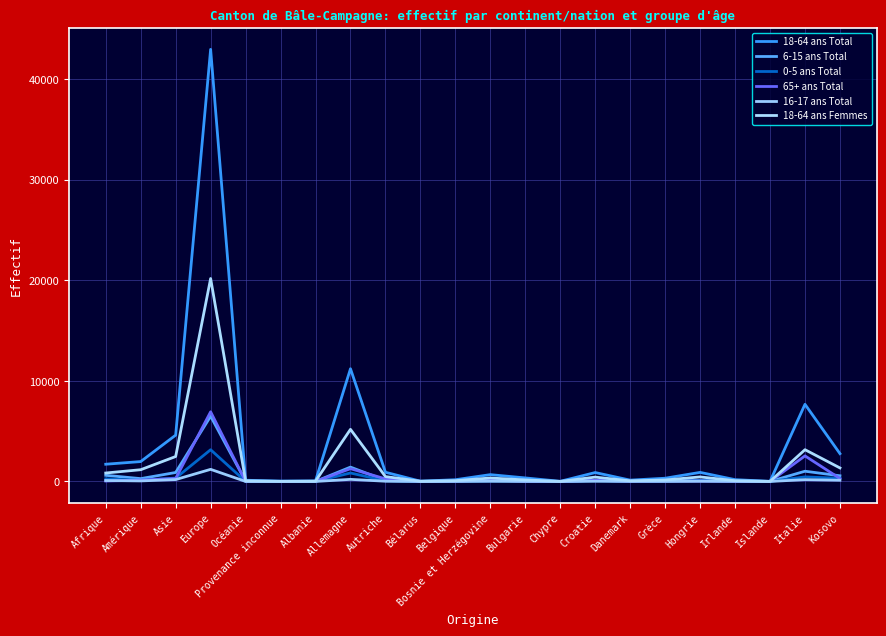

Rank the series by their maximum value, from lowest to highest.

16-17 ans Total, 0-5 ans Total, 6-15 ans Total, 65+ ans Total, 18-64 ans Femmes, 18-64 ans Total